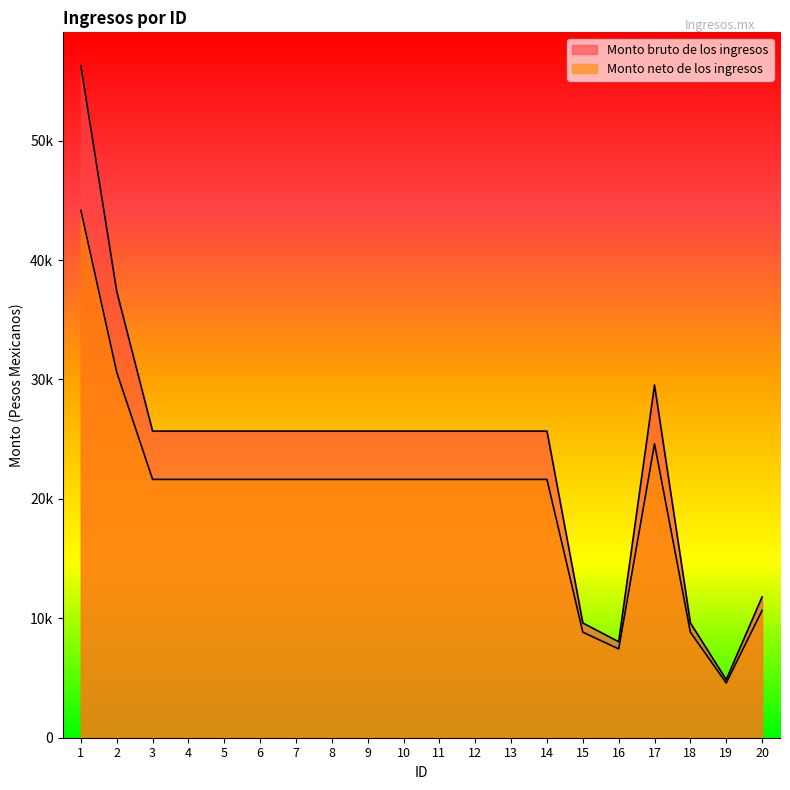

True or false: Monto neto de los ingresos and Monto bruto de los ingresos intersect in this chart.

False